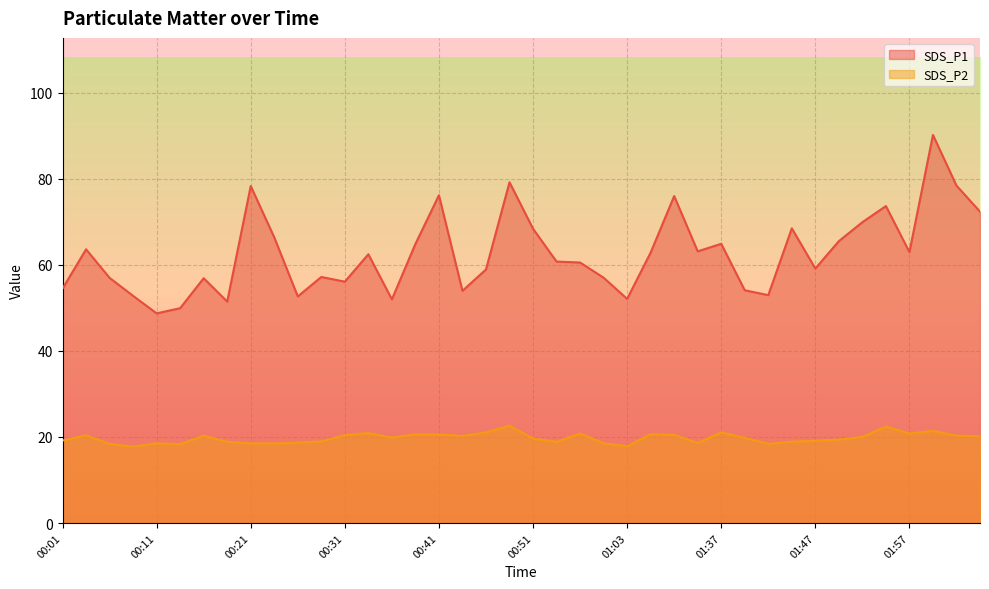

What is the value of the SDS_P2 point at the 1st from the left?

19.2